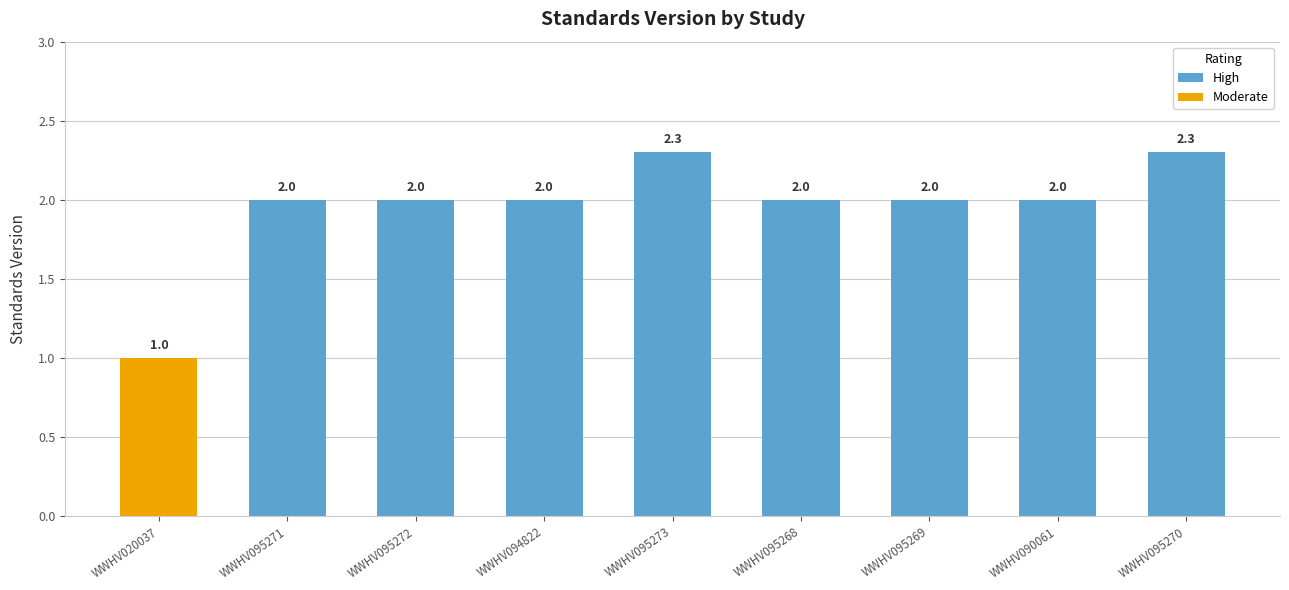

What value does the High series have at WWHV095273?

2.3